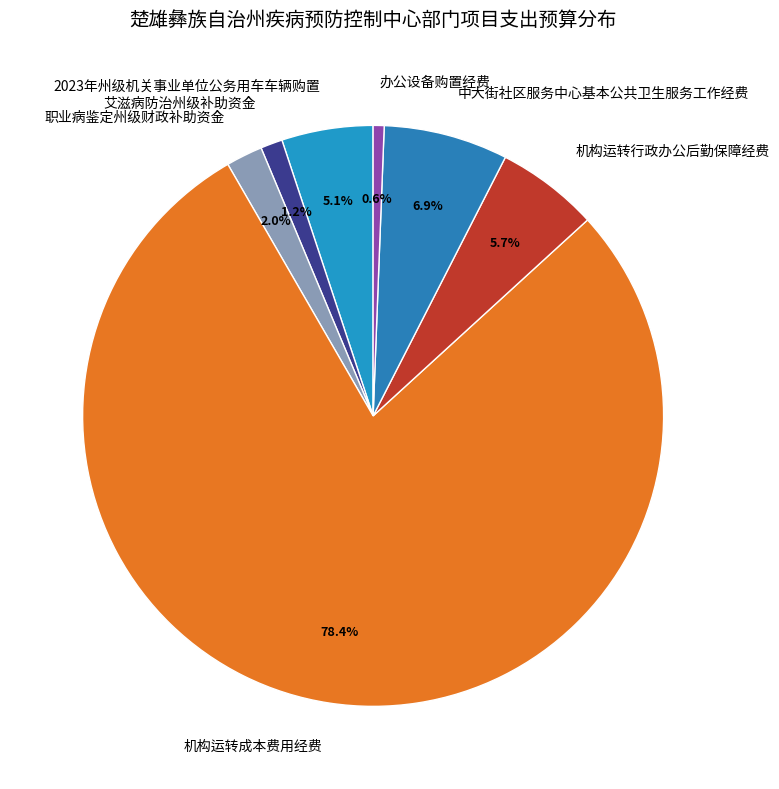

Does 机构运转成本费用经费 account for over 50% of the chart?

Yes